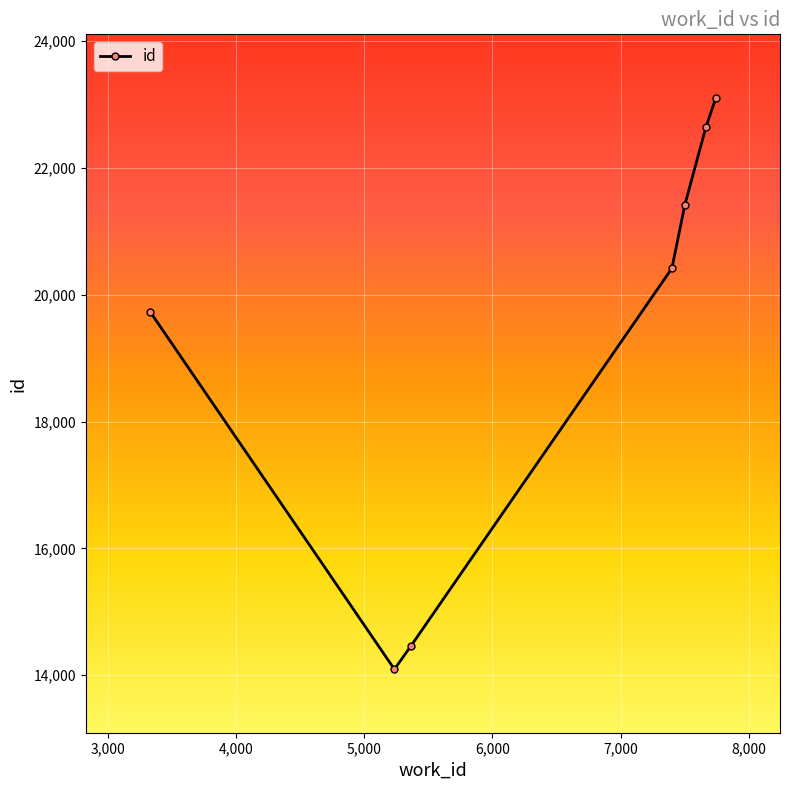

How many interior local valleys (lower than both neighbors) does the data have?

1